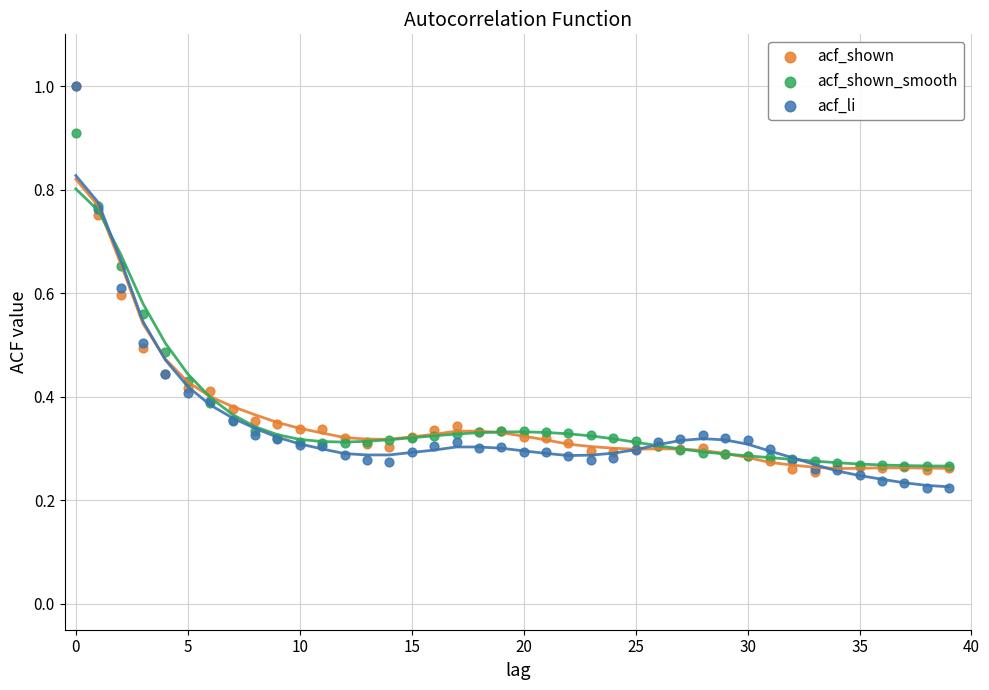

Which series has the widest spread of Y values?

acf_li